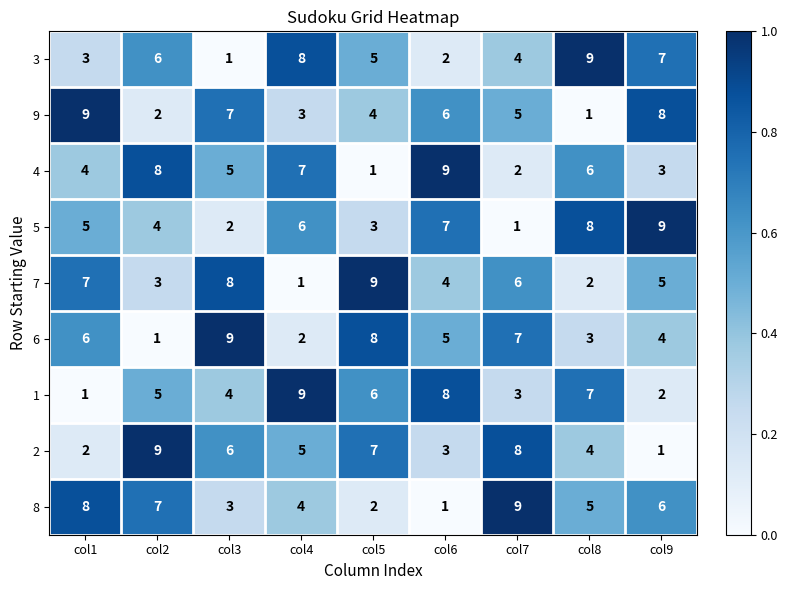

Where does the 8 series first go above 5?

col1